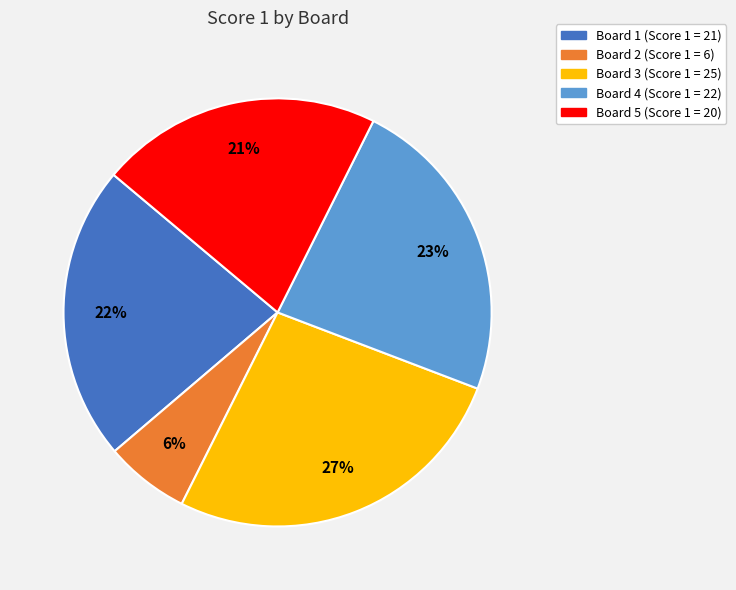

Which category has the biggest portion of the pie?

Board 3